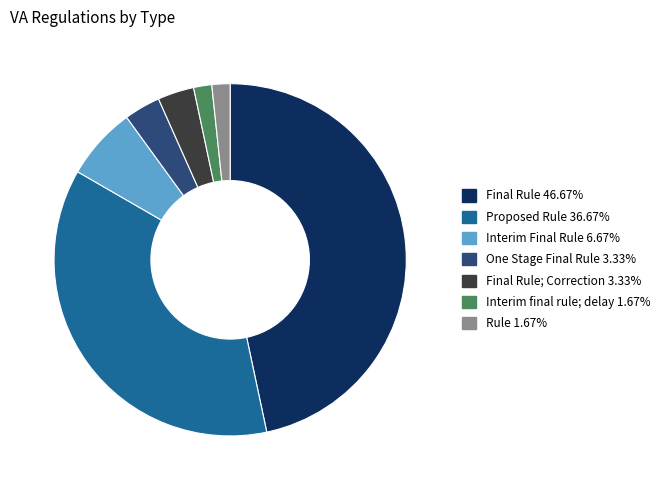

Is there a majority slice in this chart?

No